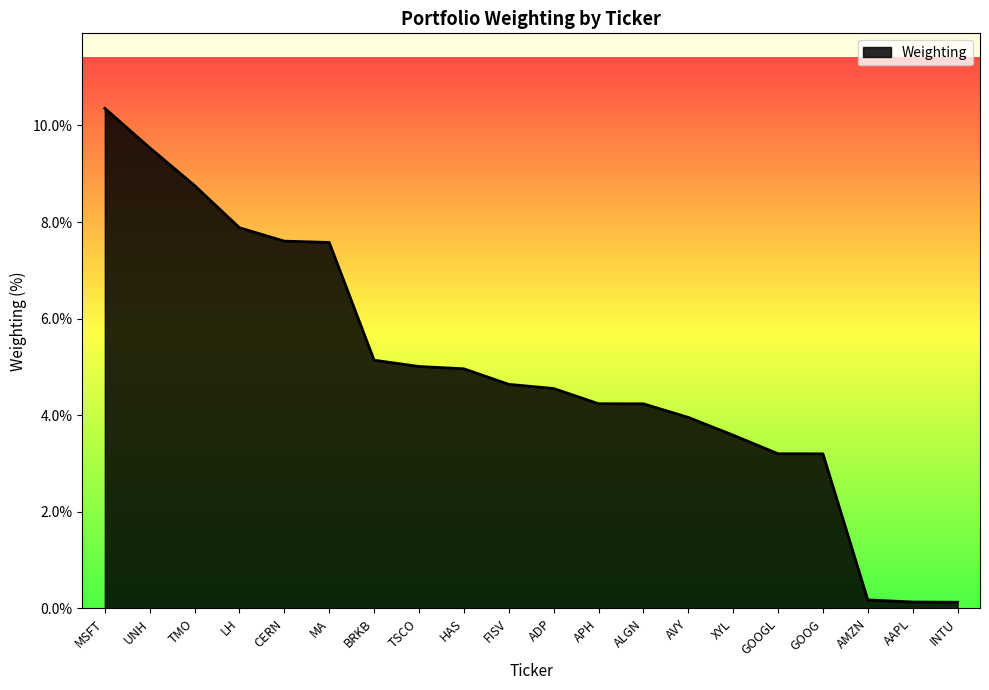

How many lines are shown in the chart?

1